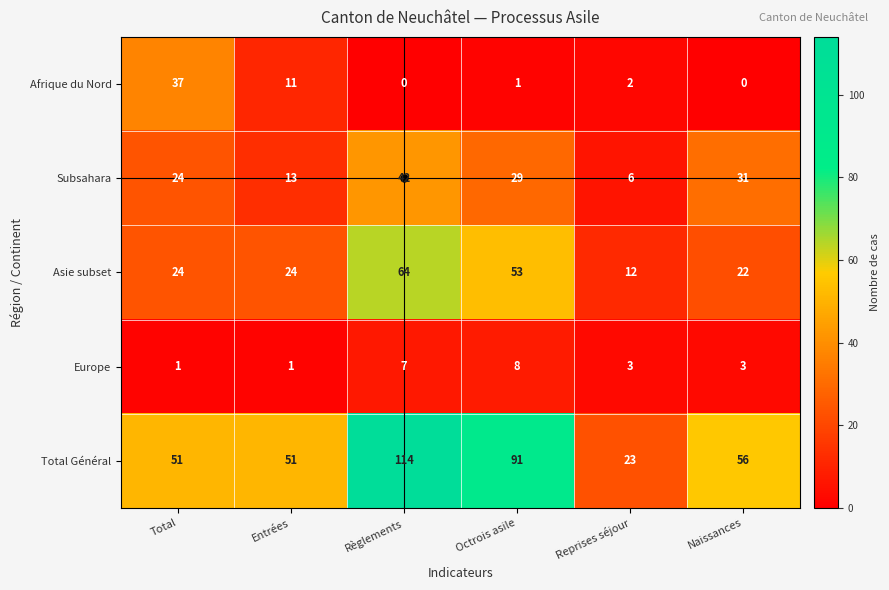

What is the difference between the Subsahara values at Total and Entrées?

11